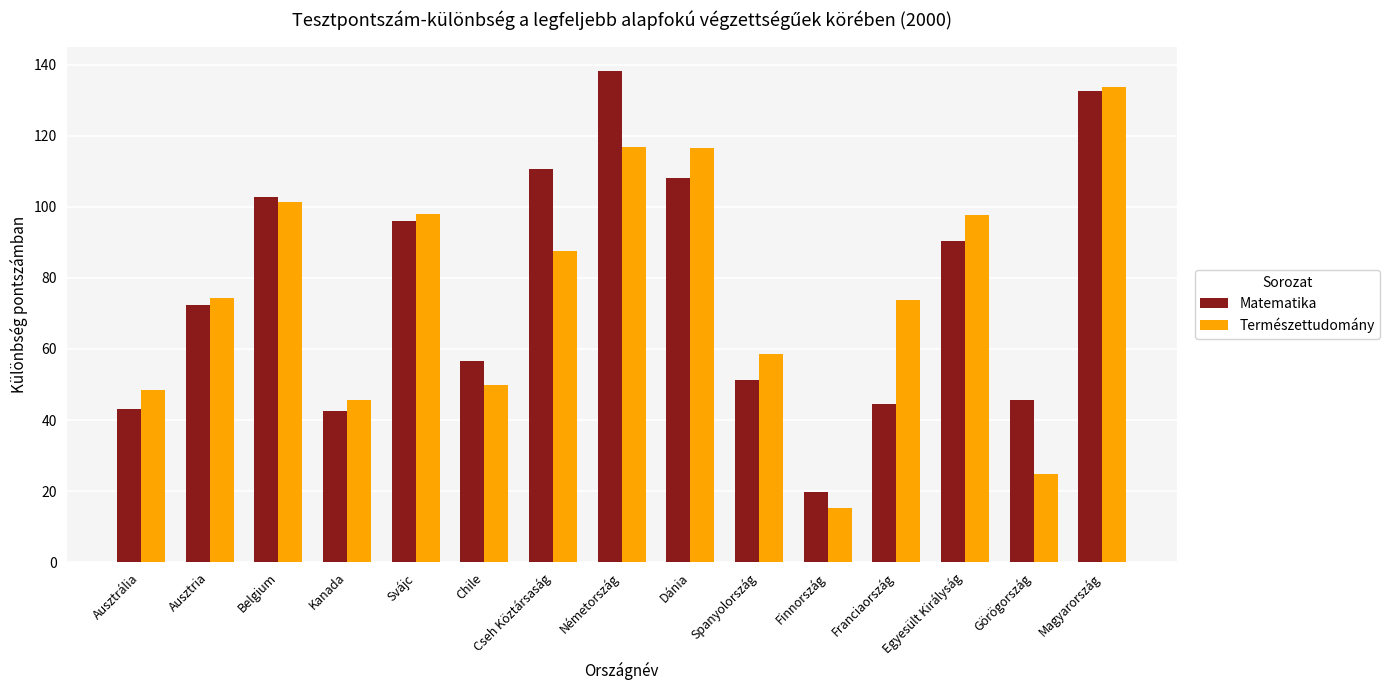

At how many categories does at least one series exceed 70?

9